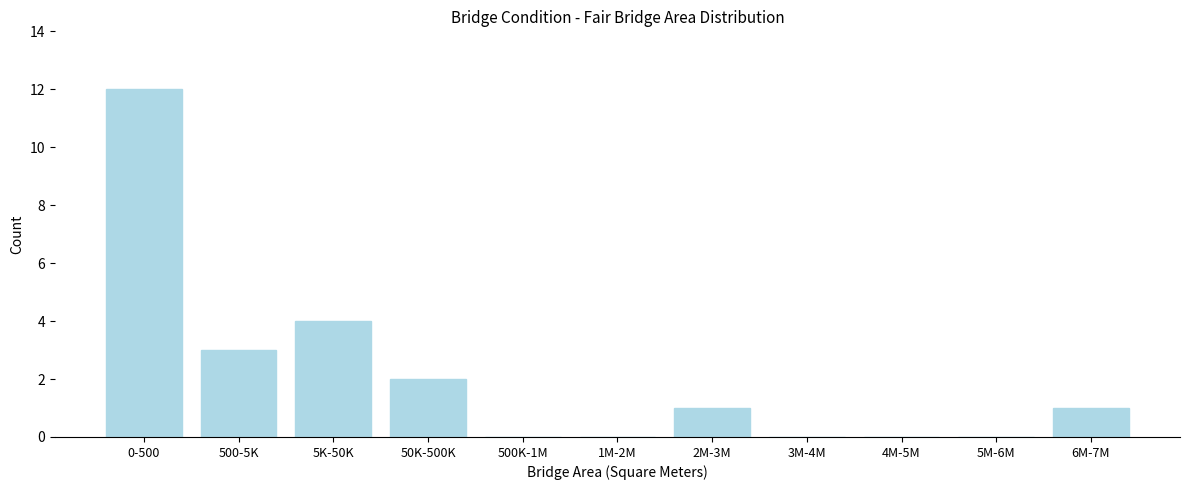

Reading left to right, extract all data points from this chart.

0-500=12	500-5K=3	5K-50K=4	50K-500K=2	500K-1M=0	1M-2M=0	2M-3M=1	3M-4M=0	4M-5M=0	5M-6M=0	6M-7M=1